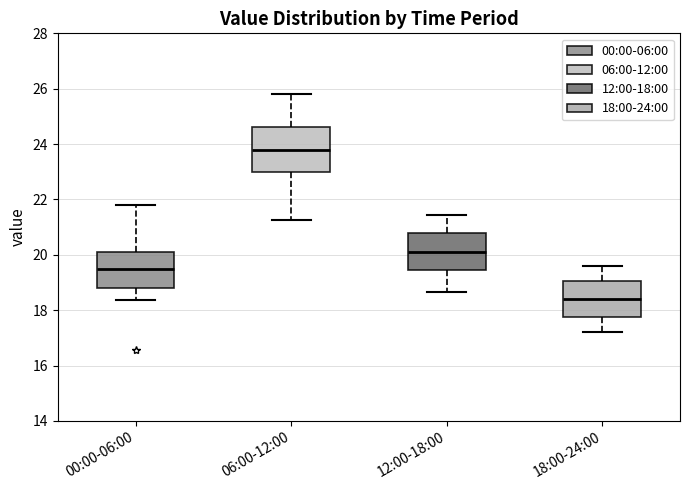

Reading left to right, read every box against the y-axis: the position of its median line, the range the box covers, and the ends of its whiskers. The values are not printed on the chart, so give them approximately, as read against the axis.

00:00-06:00: median 19.4, box 18.8 to 20.2, whiskers 18.4 to 21.8
06:00-12:00: median 23.8, box 23.0 to 24.6, whiskers 21.2 to 25.8
12:00-18:00: median 20.2, box 19.4 to 20.8, whiskers 18.6 to 21.4
18:00-24:00: median 18.4, box 17.8 to 19.0, whiskers 17.2 to 19.6